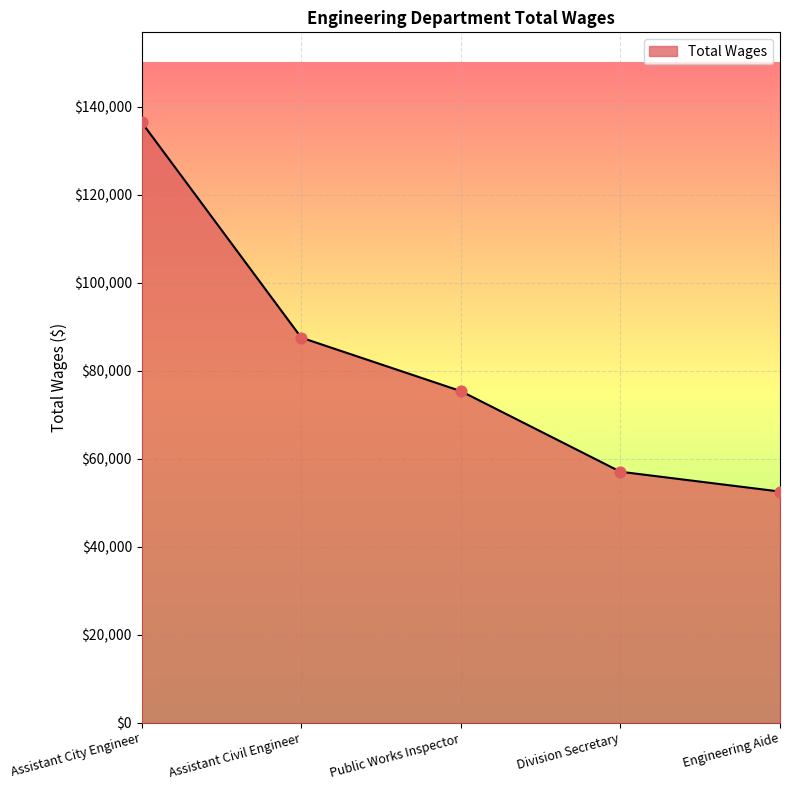

What is the change in value from Assistant City Engineer to Division Secretary?

-79380